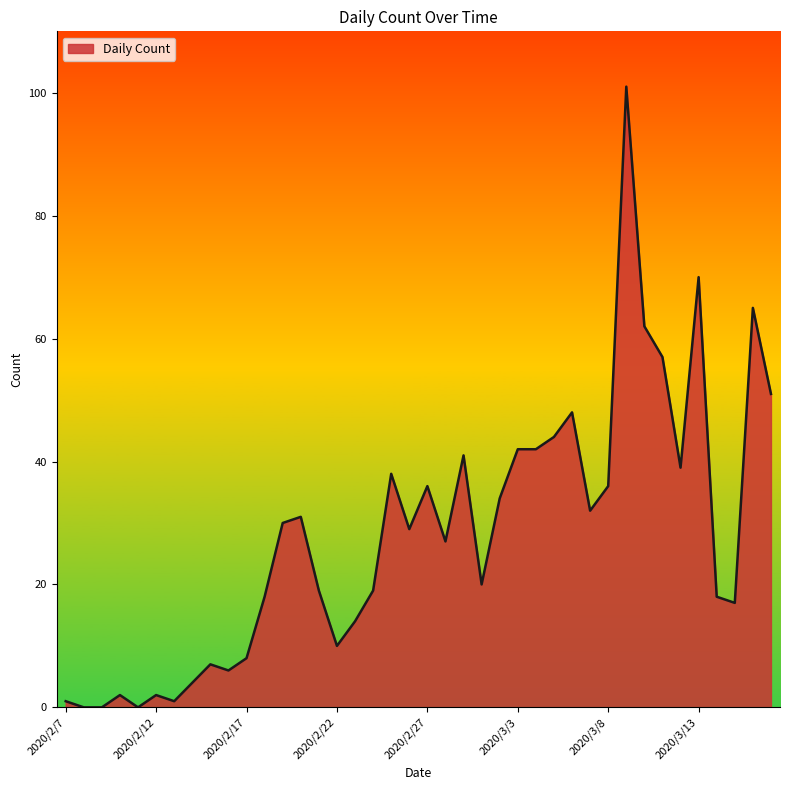

Count the number of categories in the chart.

40